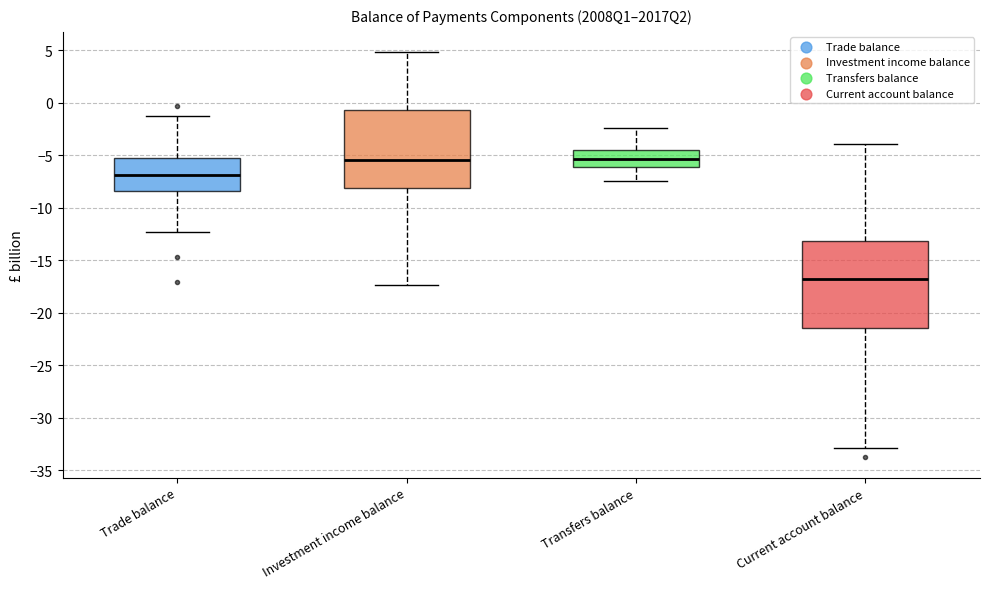

Reading left to right, transcribe this box plot: for each box, give where its median line is, the range the box spans, and where its two whiskers end, as read against the y-axis. The values are not printed on the chart, so give them approximately, as read against the axis.

Trade balance: median -7.0, box -8.5 to -5.0, whiskers -12.5 to -1.5
Investment income balance: median -5.5, box -8.0 to -0.5, whiskers -17.5 to 5.0
Transfers balance: median -5.5, box -6.0 to -4.5, whiskers -7.5 to -2.5
Current account balance: median -17.0, box -21.5 to -13.0, whiskers -33.0 to -4.0